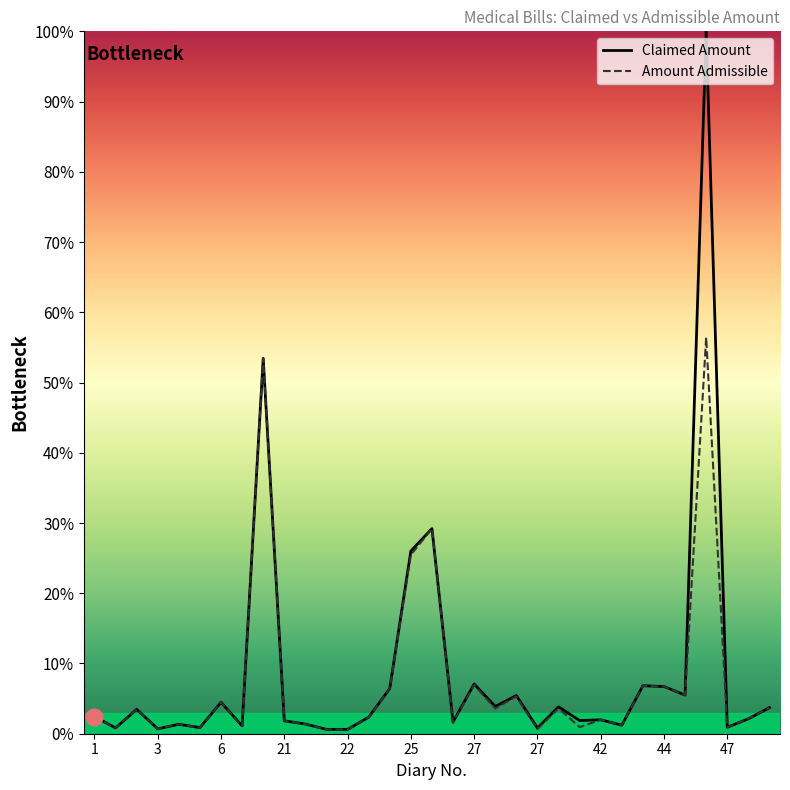

What is the greatest value displayed?

100.0